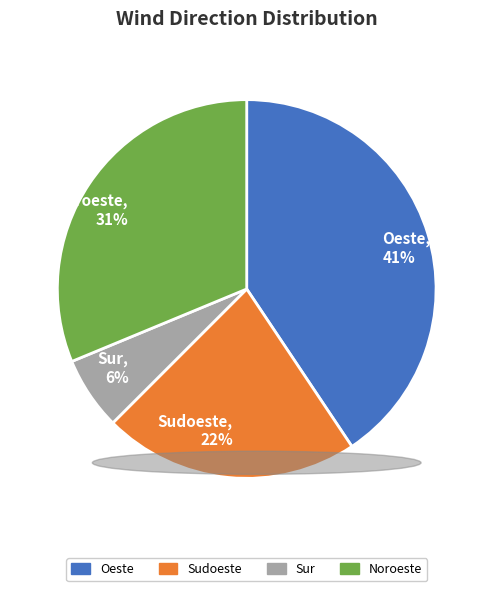

Is Oeste the majority of the pie?

No